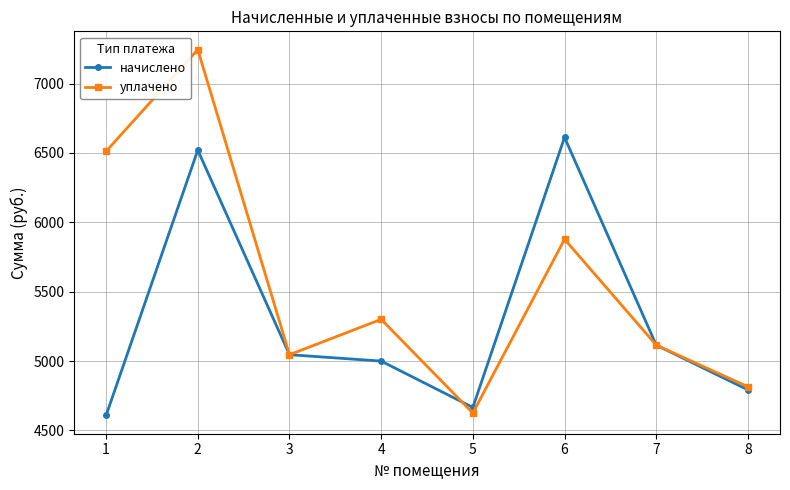

What is the sum of all уплачено values?

44535.6